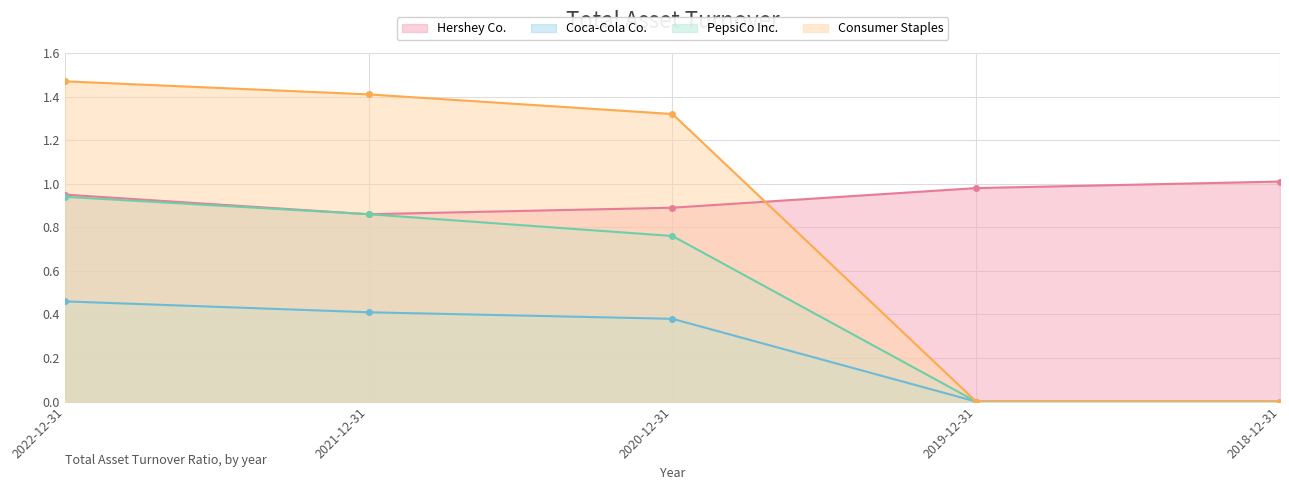

How many categories are shown in the chart?

5